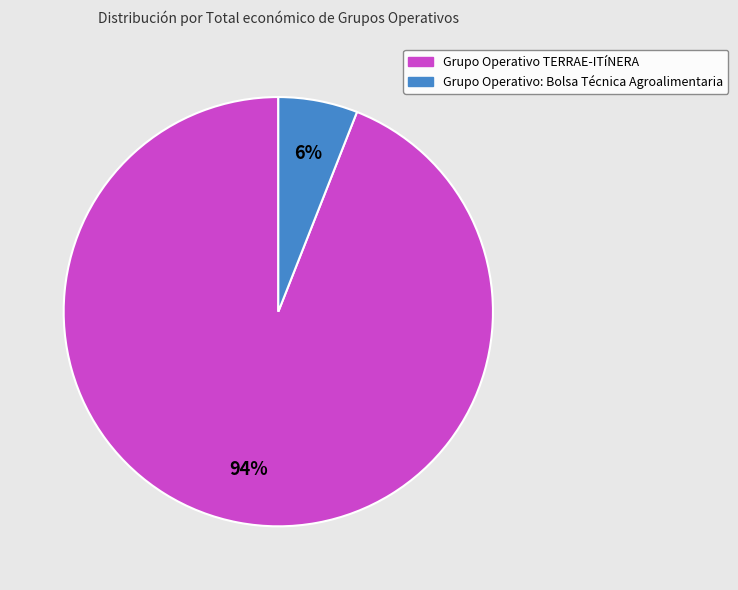

How many segments does this pie chart have?

2